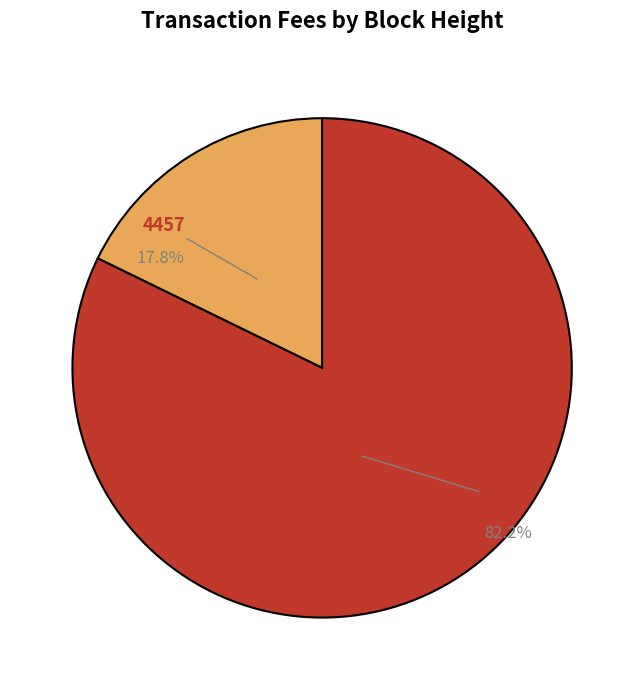

What percentage is the 4451 slice, to the nearest percent?

82%